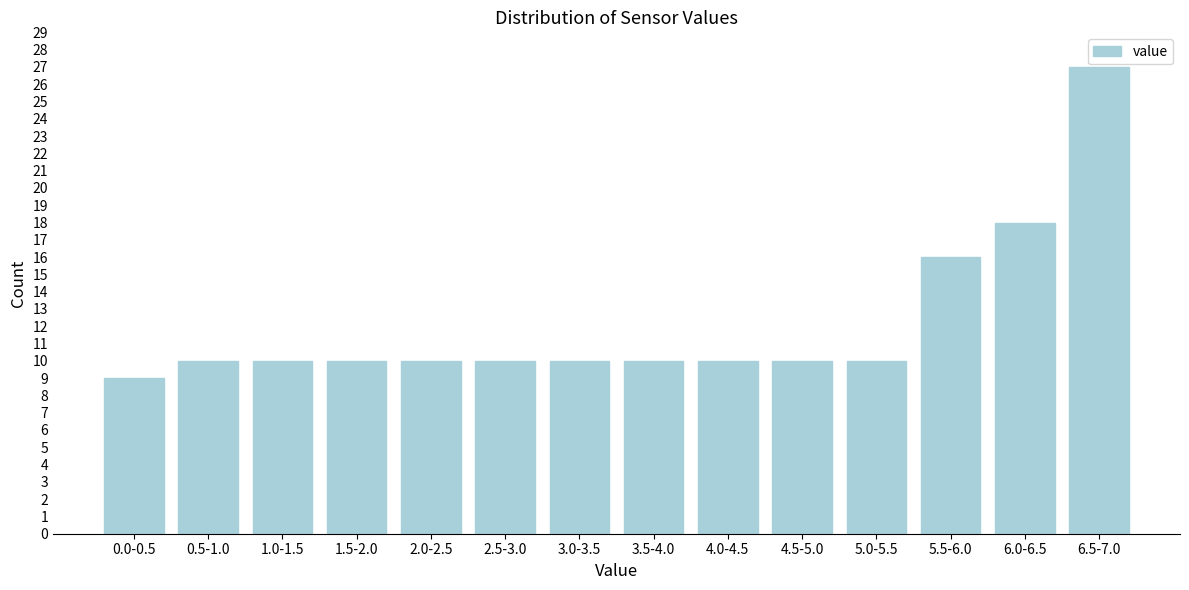

Reading left to right, extract all data points from this chart.

0.0-0.5=9	0.5-1.0=10	1.0-1.5=10	1.5-2.0=10	2.0-2.5=10	2.5-3.0=10	3.0-3.5=10	3.5-4.0=10	4.0-4.5=10	4.5-5.0=10	5.0-5.5=10	5.5-6.0=16	6.0-6.5=18	6.5-7.0=27